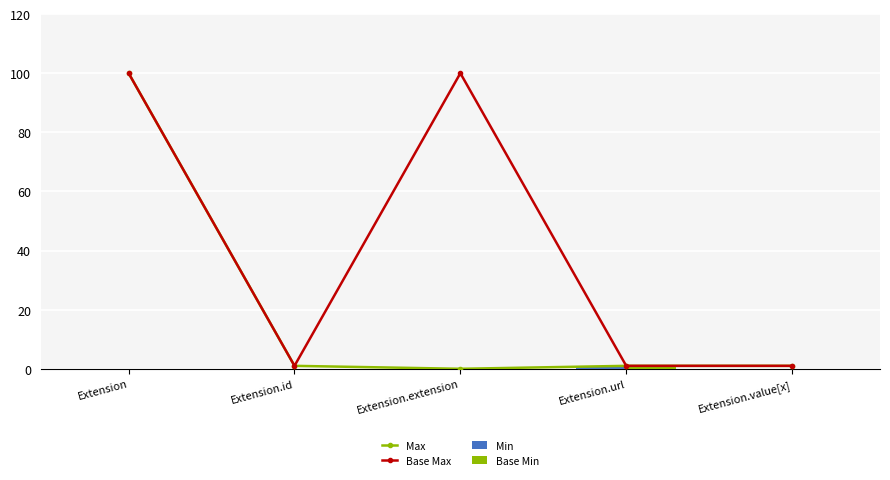

Is it true that Max equals 0 at Extension.value[x]?

False